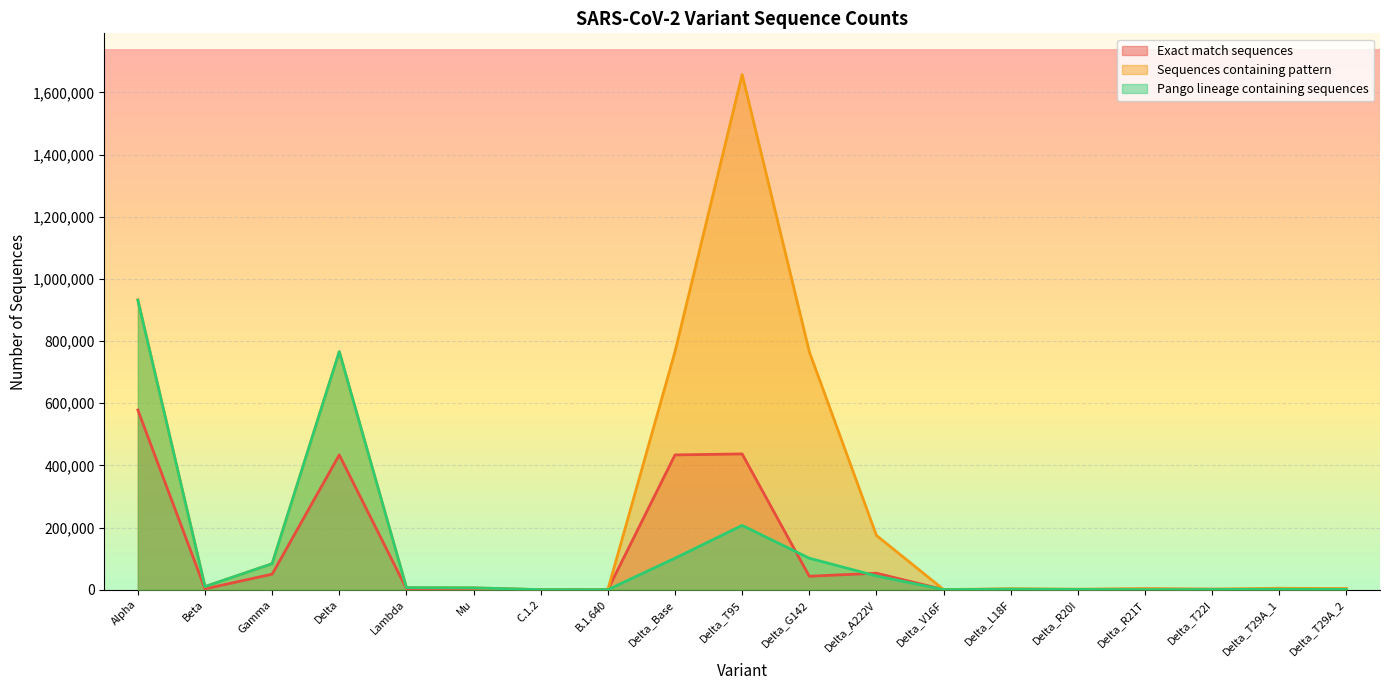

Between Delta_G142 and Delta_T95, which is larger?

Delta_T95